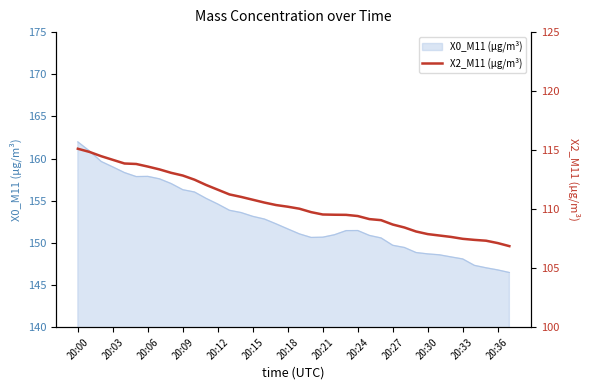

Which category has the highest value in the X0_M11 (μg/m³) series?

20:00